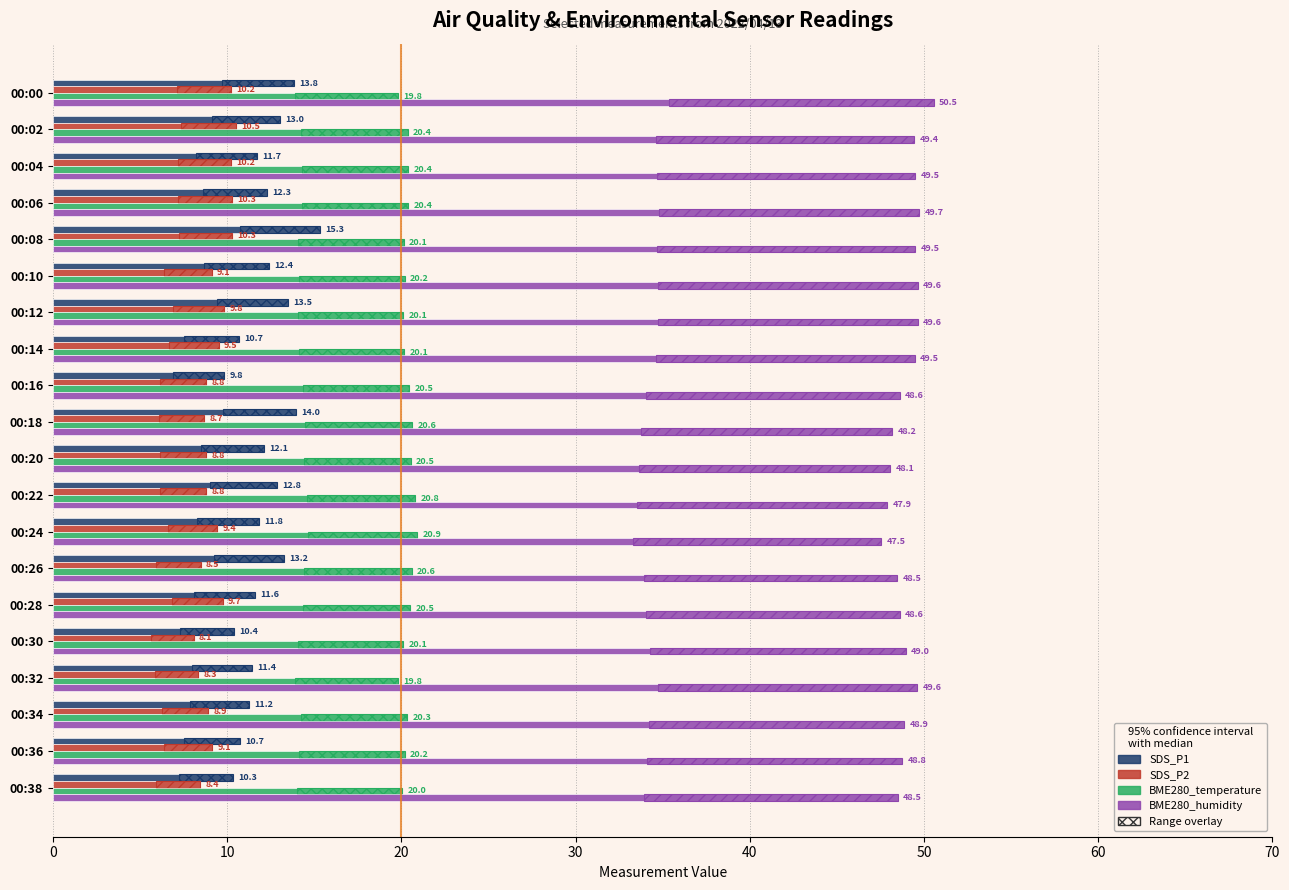

Where is SDS_P2 nearest to the value 9?

00:10